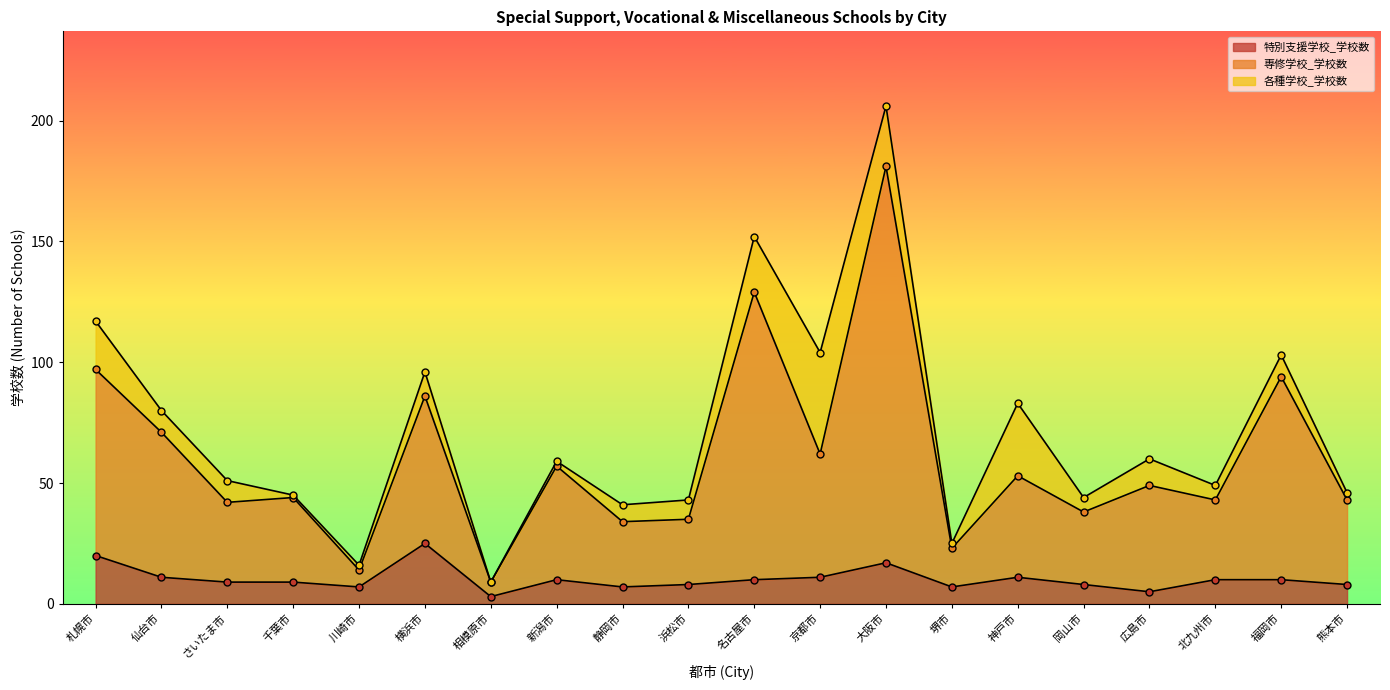

True or false: 特別支援学校_学校数 and 専修学校_学校数 intersect in this chart.

False